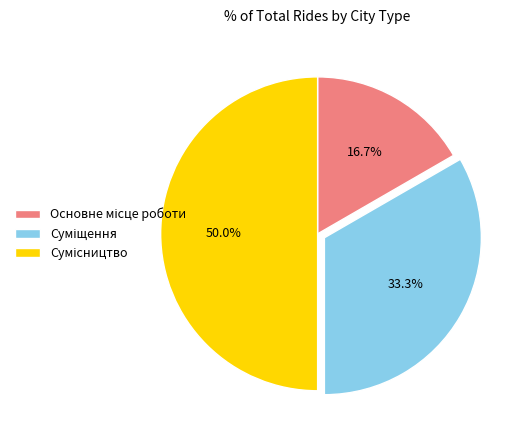

How many slices are in this pie chart?

3